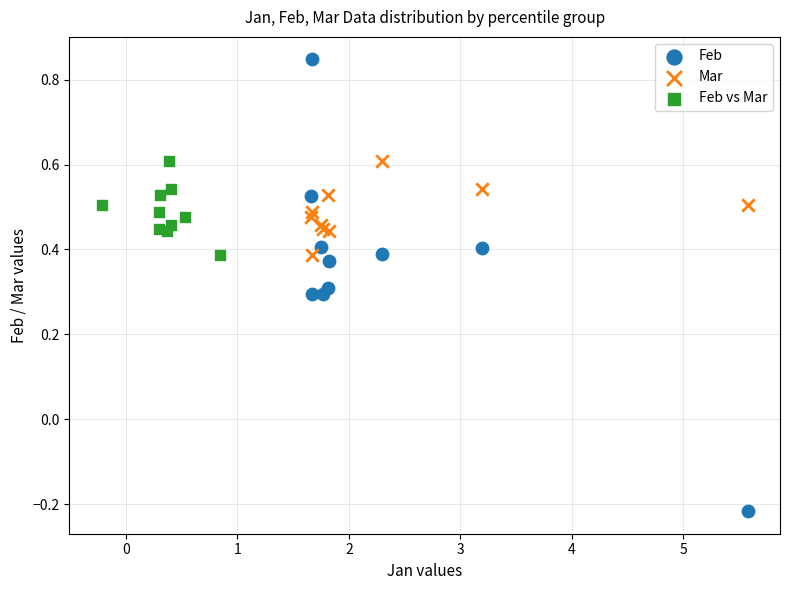

What are all the series names shown in the legend?

Feb, Mar, Feb vs Mar